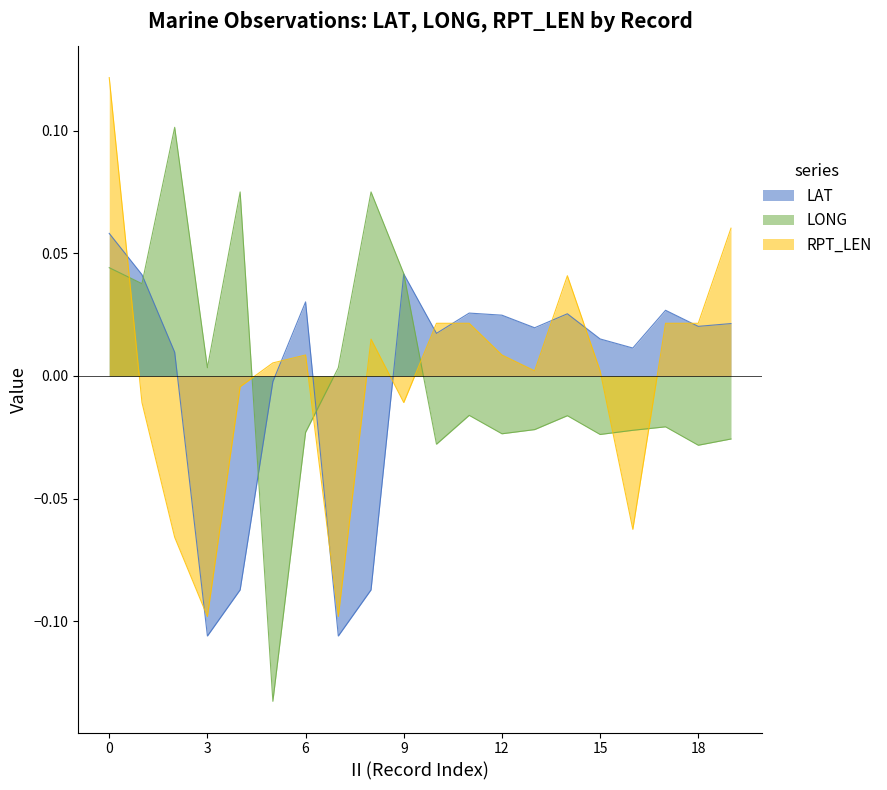

At 01, list the series in order from largest to smallest.

RPT_LEN, LAT, LONG